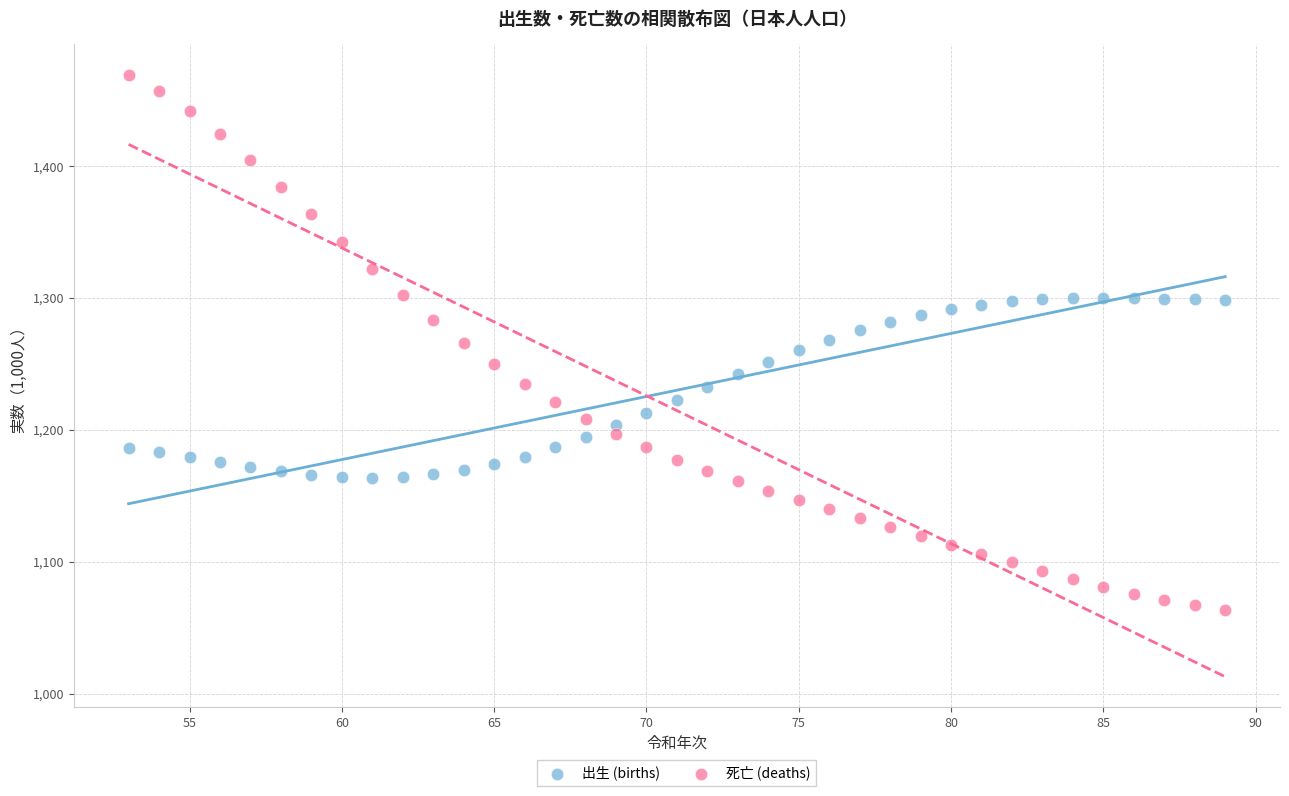

Which series contains the highest Y value?

死亡 (deaths)